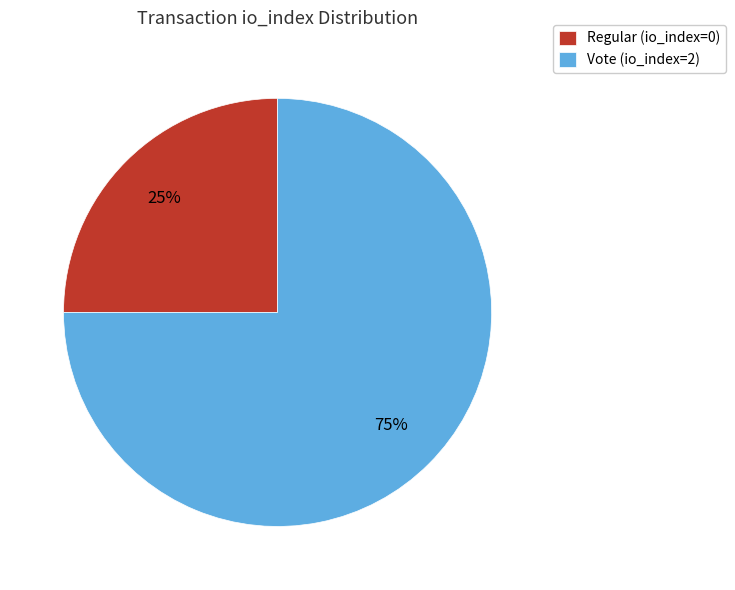

Which slice is the largest?

Vote (io_index=2)